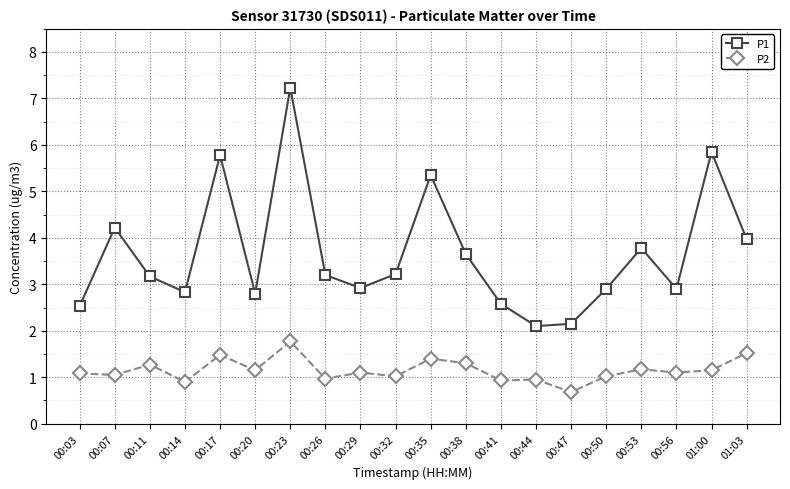

True or false: P1 and P2 cross at least once.

False